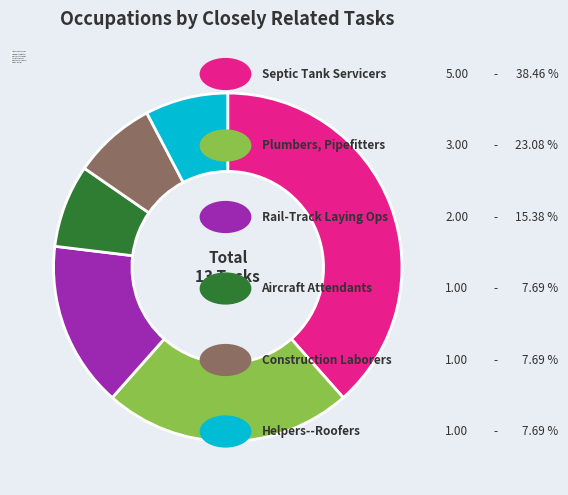

True or false: Construction Laborers accounts for 1% of the total.

False